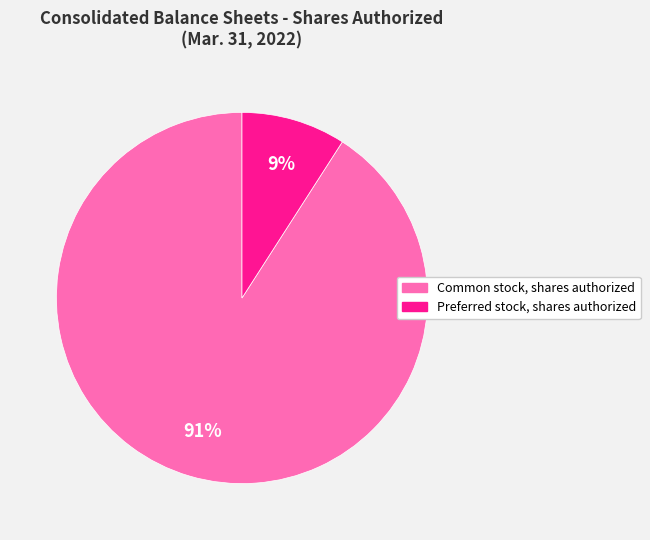

Count the number of slices in the pie.

2